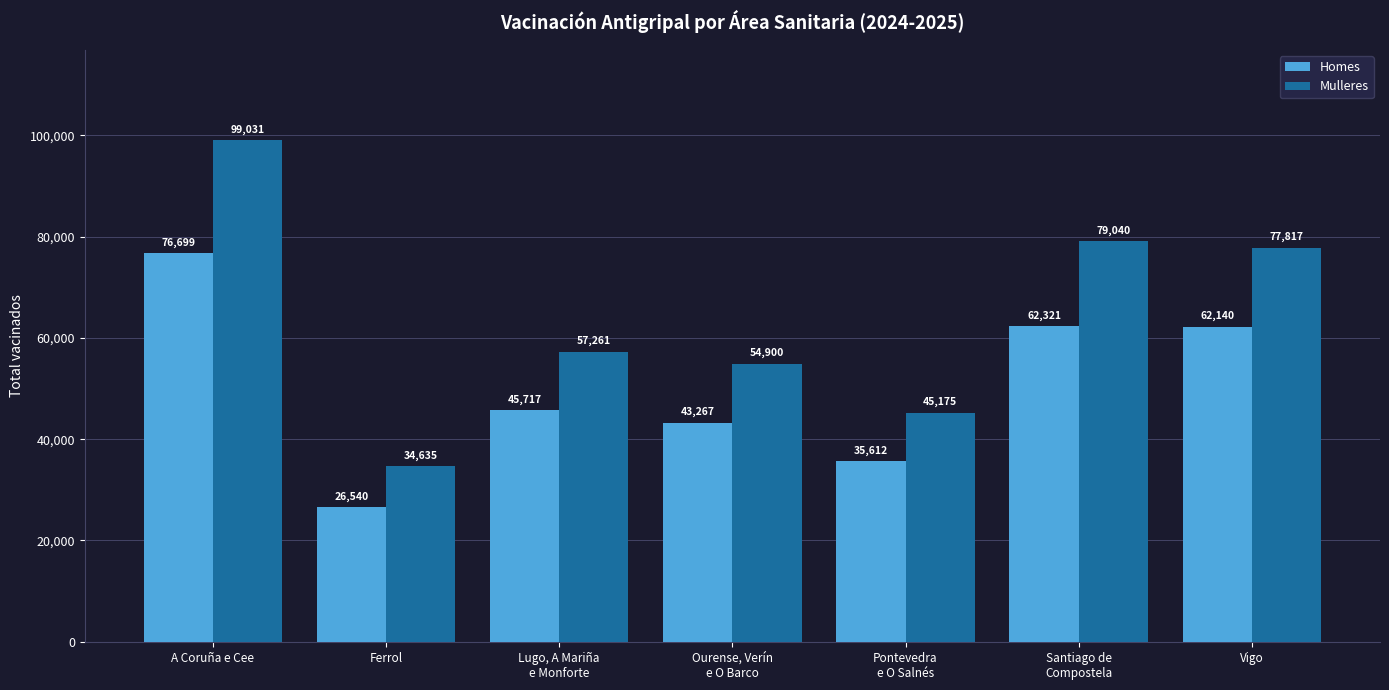

What is the sum of the Mulleres values at A Coruña e Cee and Ourense, Verín
e O Barco?

153931